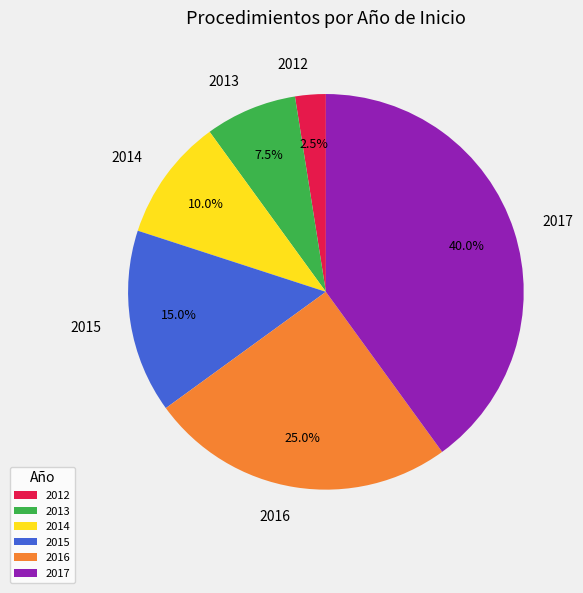

Which category has the smallest portion of the pie?

2012